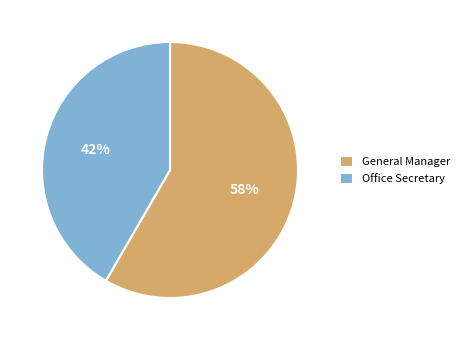

Is it true that General Manager is 58% of the pie?

True